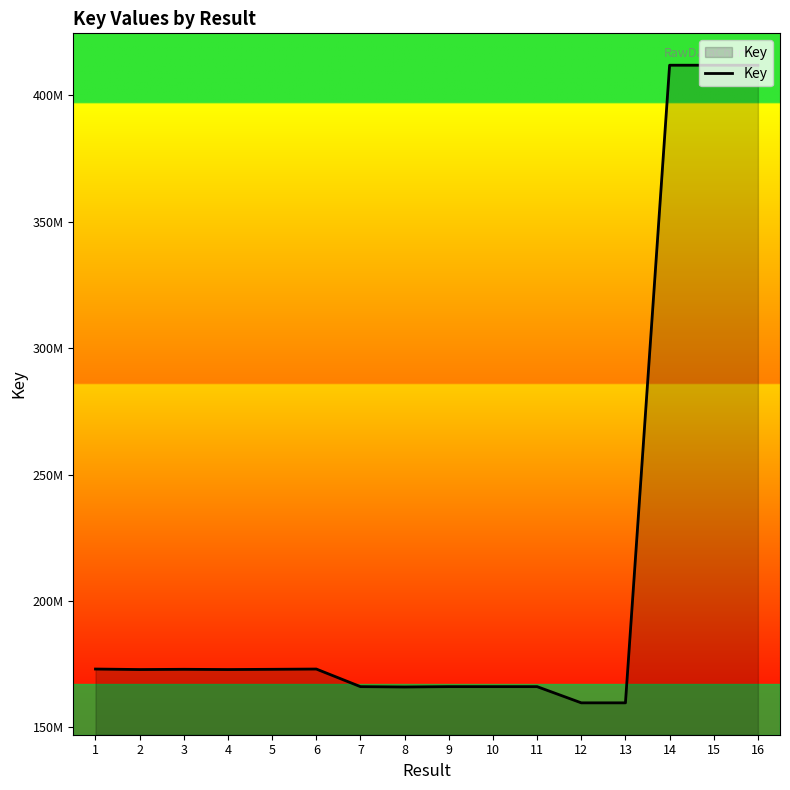

The chart shows a value of 172863425 at 2. True or false?

True